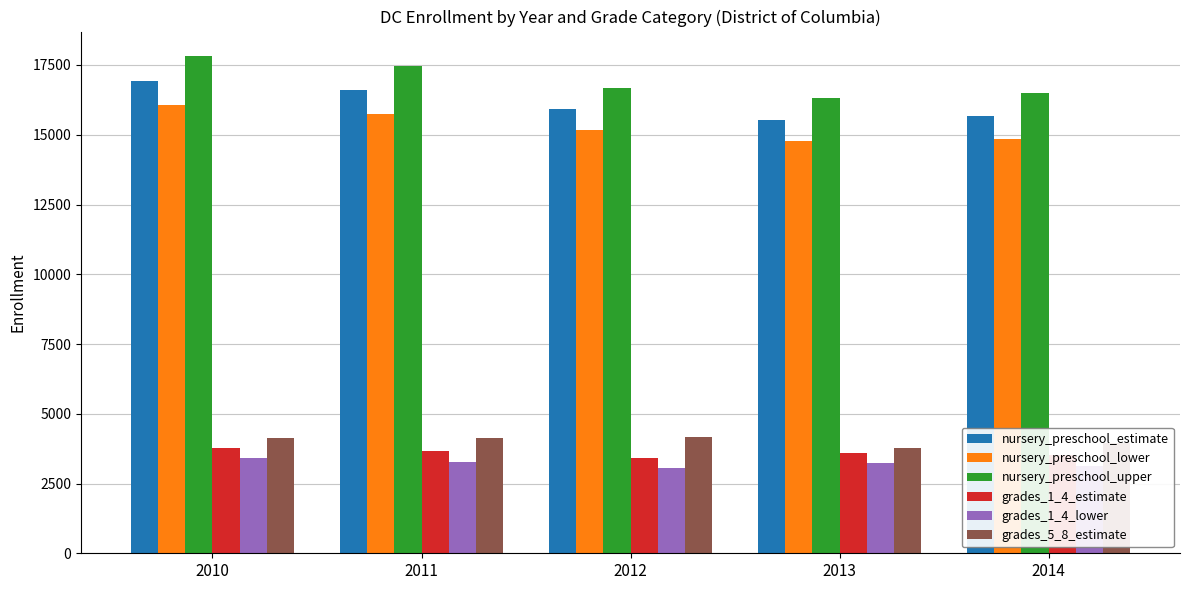

What is the total value across all series at 2010?

62123